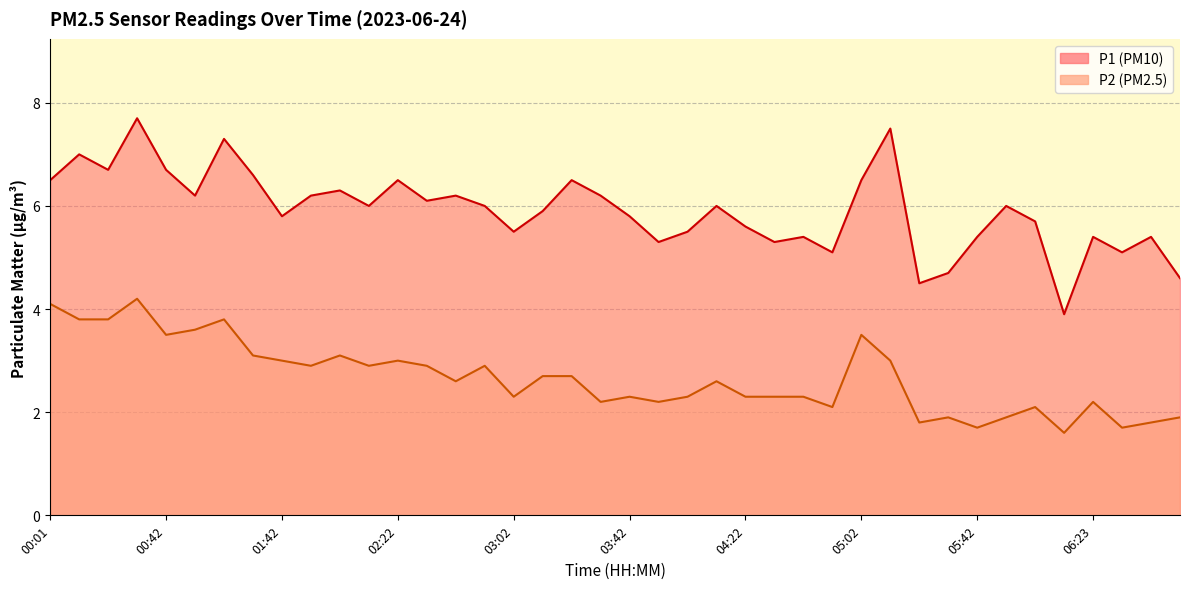

Rank the series by their maximum value, from lowest to highest.

P2, P1